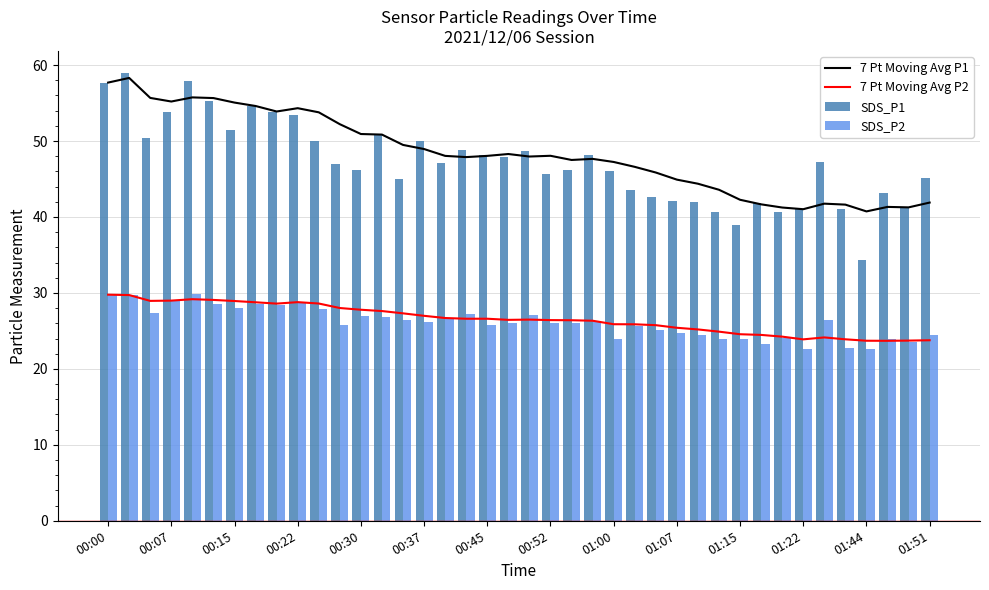

Rank the series by their maximum value, from highest to lowest.

SDS_P1, 7 Pt Moving Avg P1, SDS_P2, 7 Pt Moving Avg P2